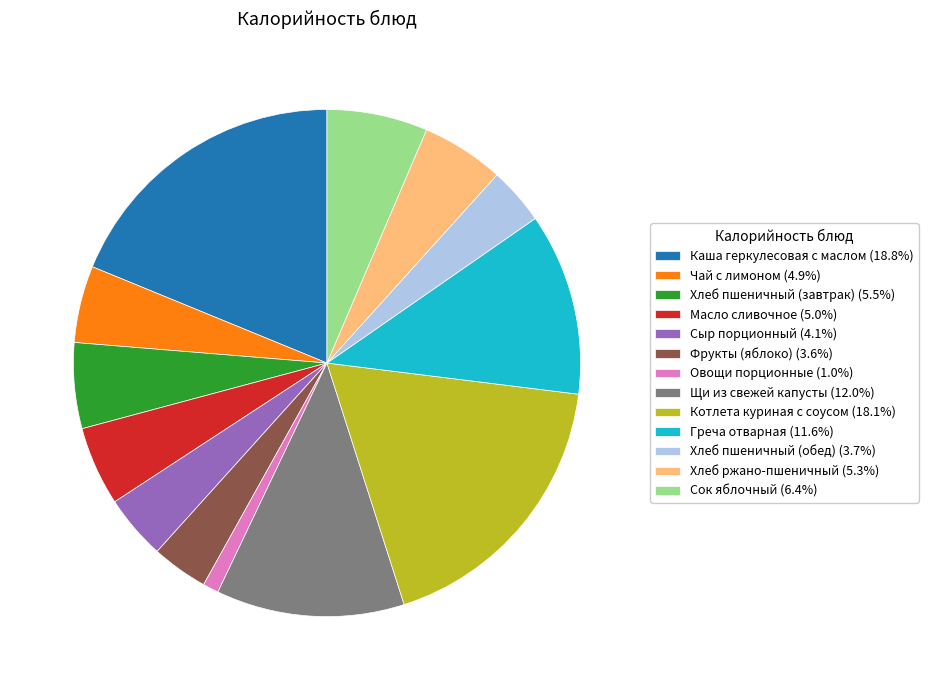

Which category has the biggest portion of the pie?

Каша геркулесовая с маслом